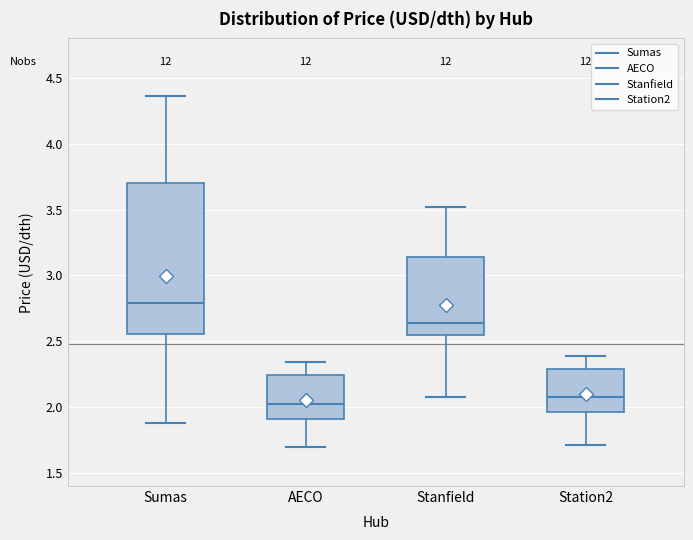

Which box has the lowest median line?

AECO